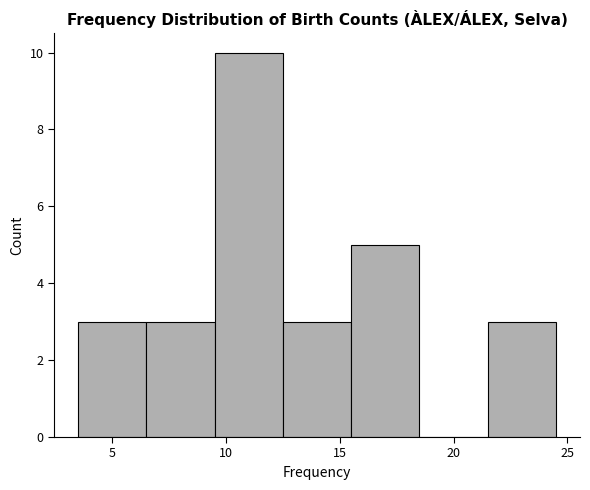

Reading left to right, list every bar in this chart as the range it spans on the x-axis followed by its height. The values are not printed on the chart, so give them approximately, as read against the axis.

3.5 to 6.5: 3
6.5 to 9.5: 3
9.5 to 12.5: 10
12.5 to 15.5: 3
15.5 to 18.5: 5
18.5 to 21.5: 0
21.5 to 24.5: 3